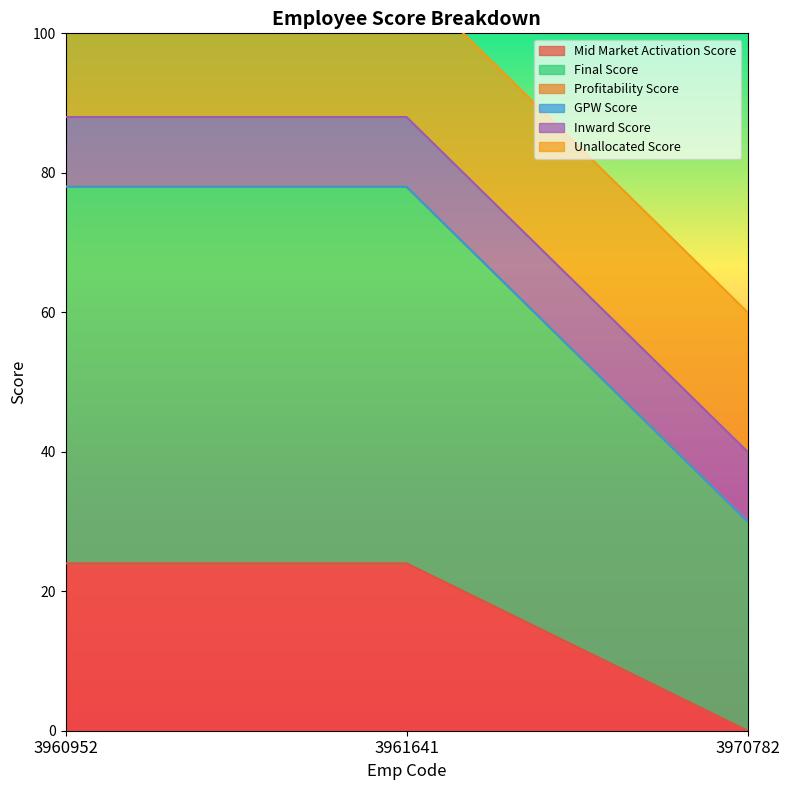

Count the number of data series in this chart.

6